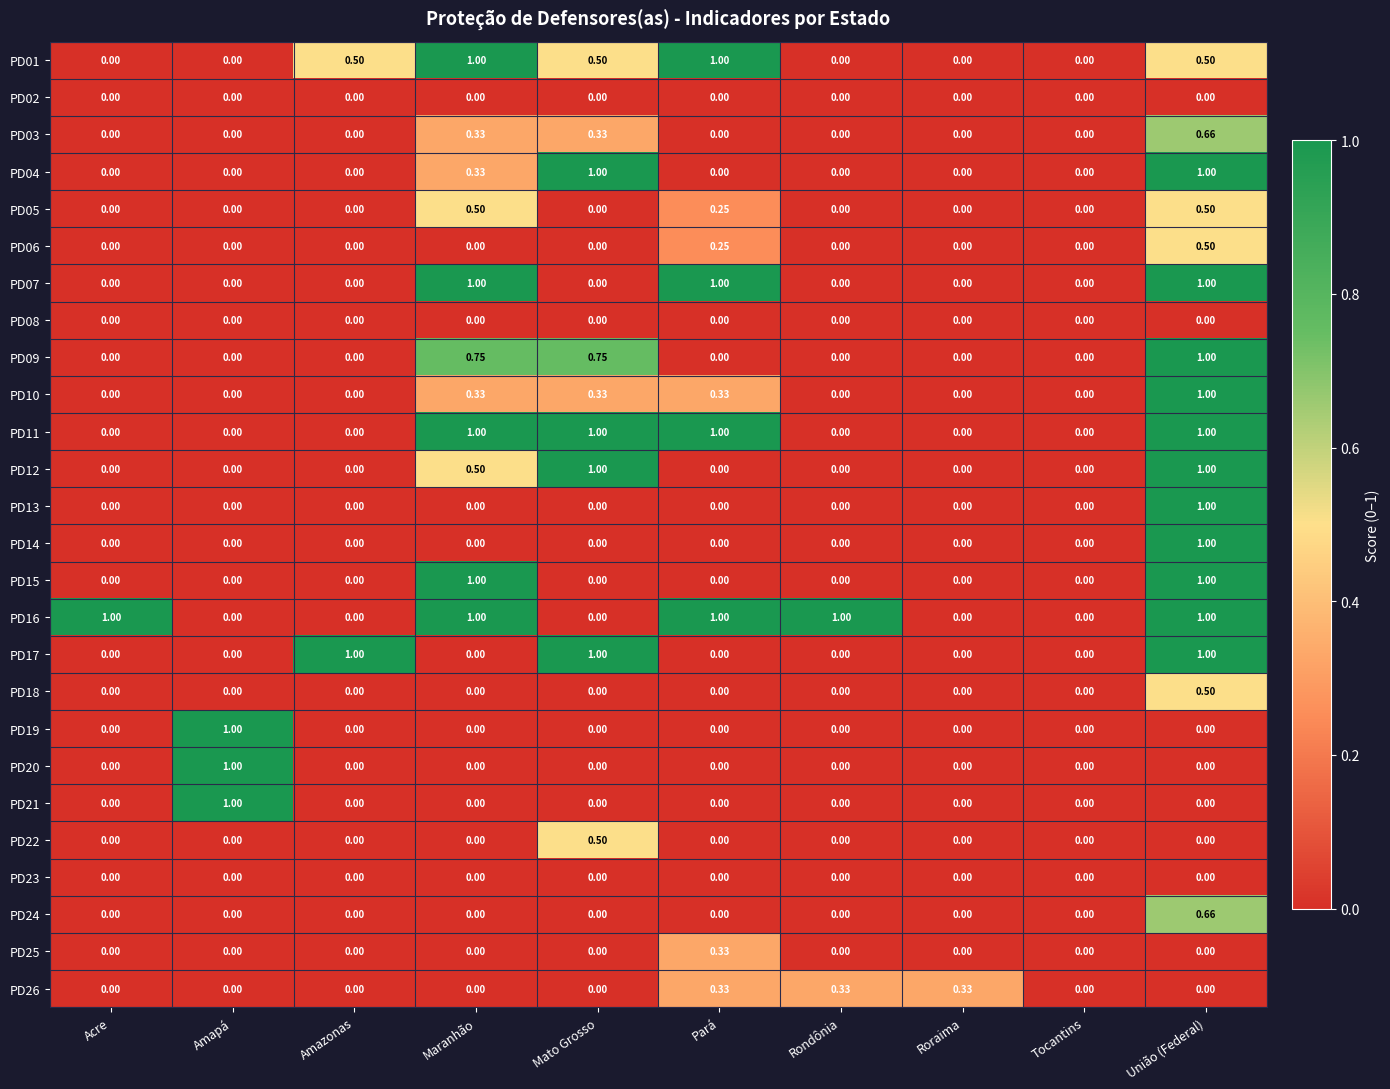

At which label does PD22 reach its peak?

Mato Grosso